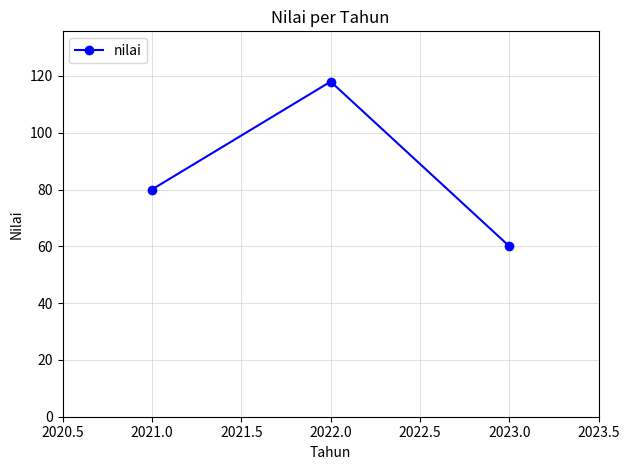

Which label corresponds to the largest value in the chart?

2022.0